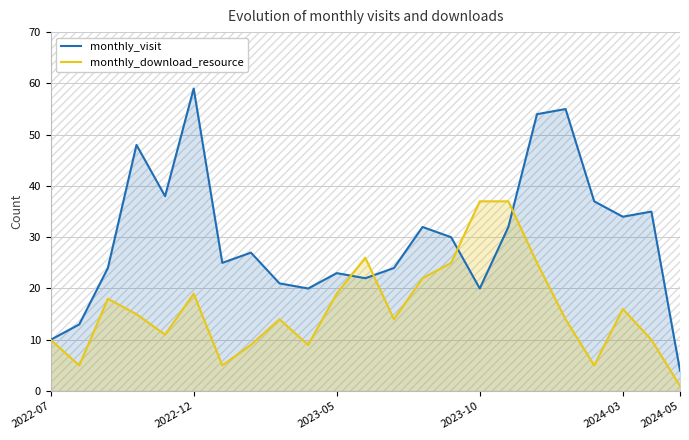

What is the difference between the second highest and minimum values in the monthly_download_resource series?

36